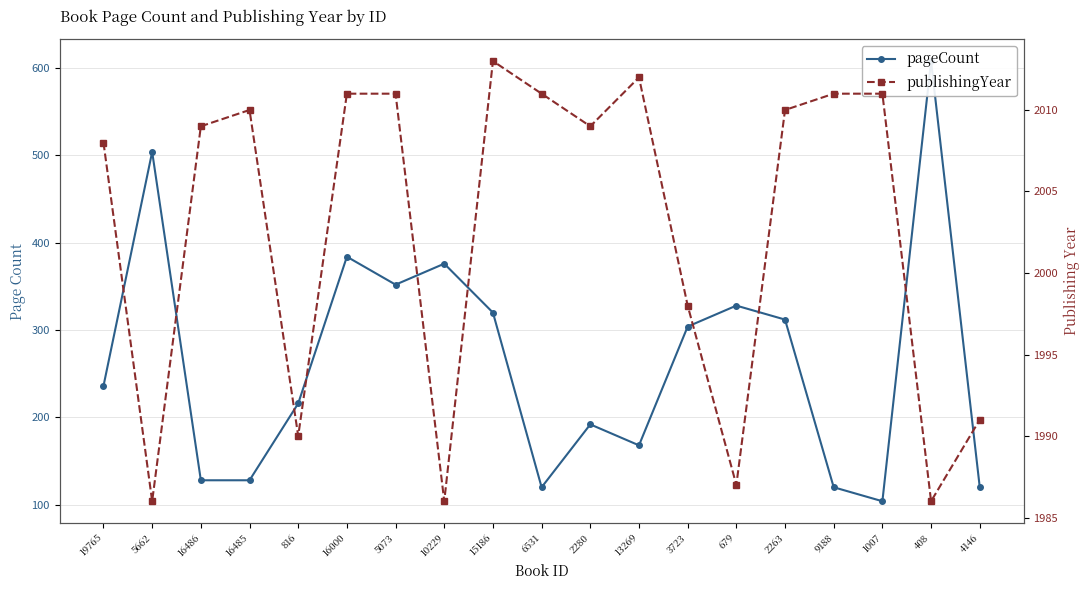

List the series in order of their overall mean, highest first.

publishingYear, pageCount